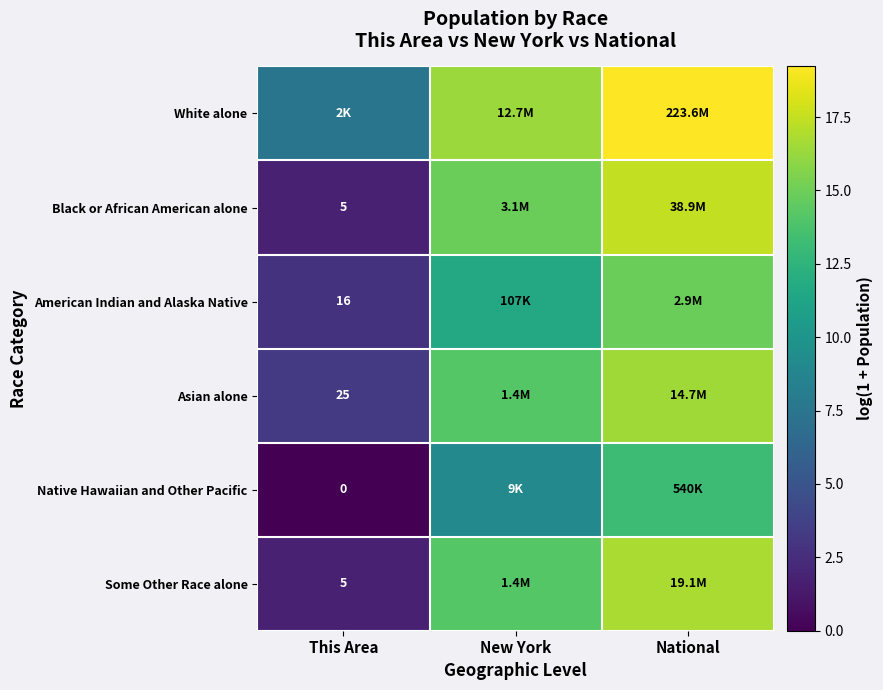

Is the value of Asian alone at This Area greater than the value of Native Hawaiian and Other Pacific at This Area?

Yes